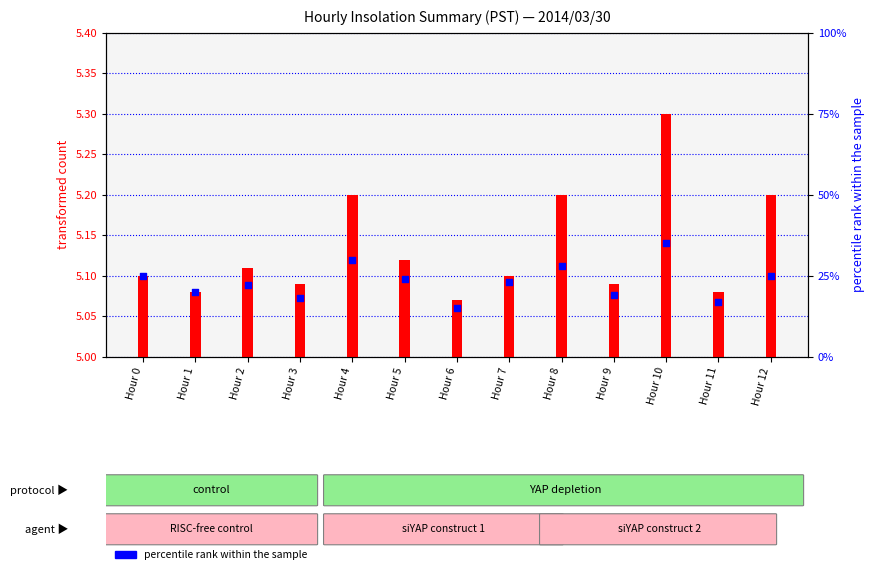

Is the value of transformed count at Hour 4 greater than the value of percentile rank within the sample at Hour 0?

No